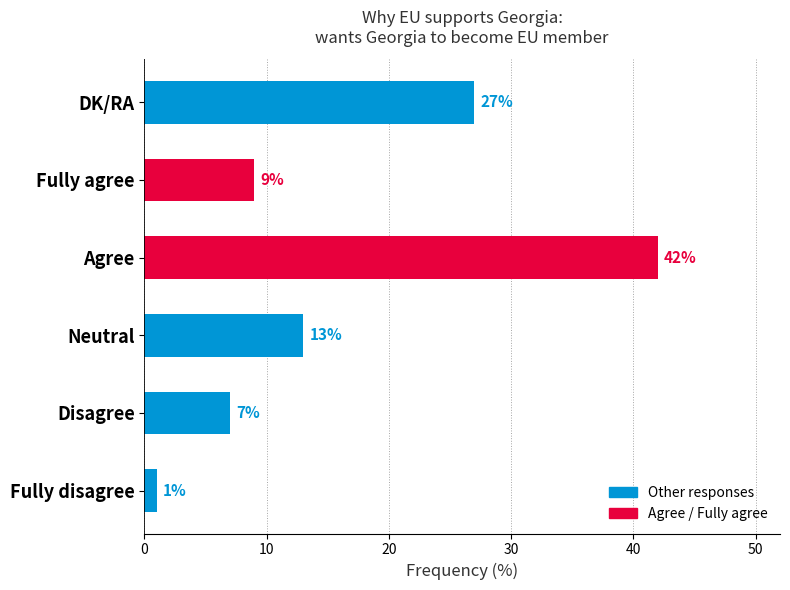

Reading bottom to top, list all the values displayed in this chart.

Fully disagree=1	Disagree=7	Neutral=13	Agree=42	Fully agree=9	DK/RA=27